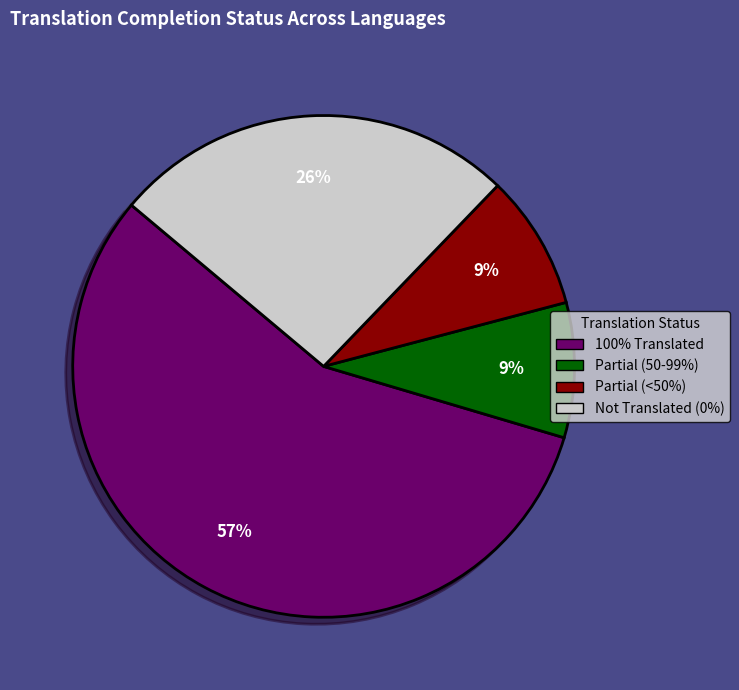

What percentage is the Partial (<50%) slice, to the nearest percent?

9%